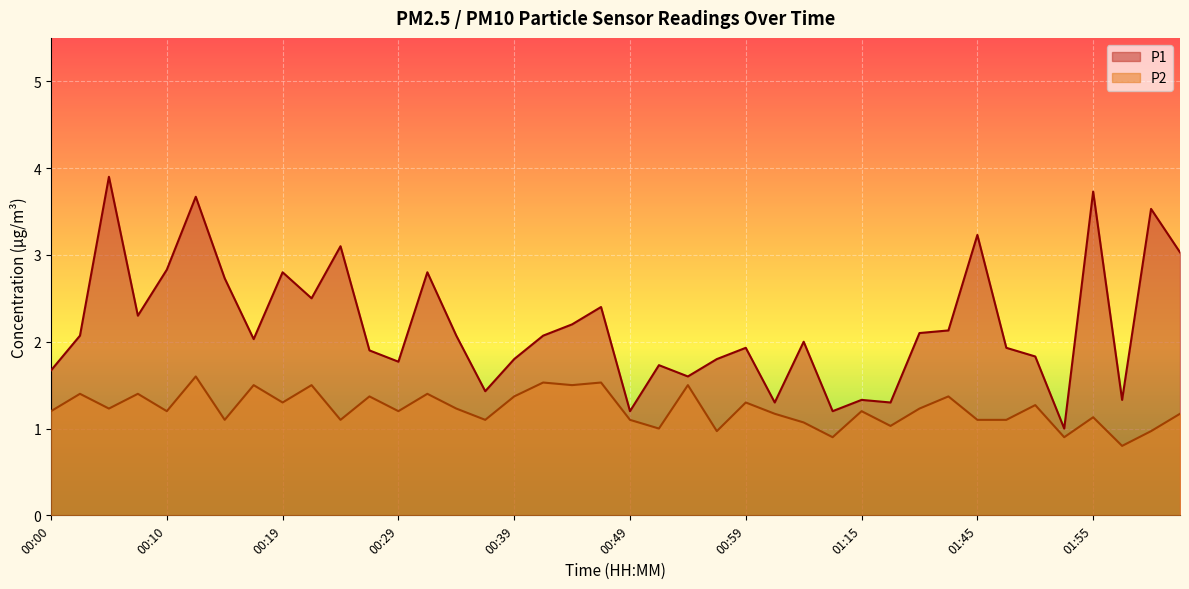

Which series changed the most between 00:49 and 01:02?

P1